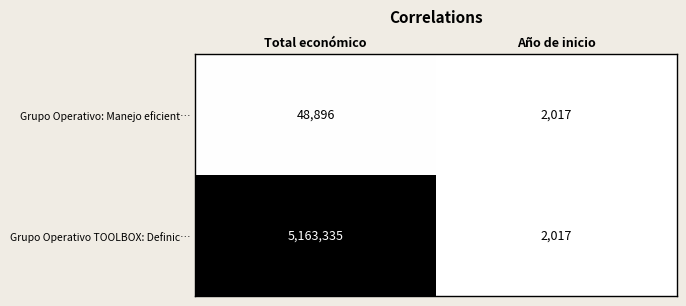

How many series are shown in this chart?

2